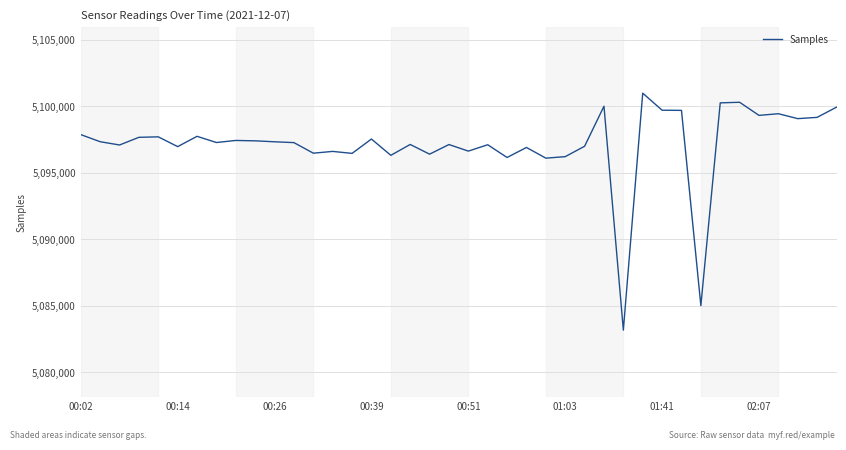

What is the greatest value displayed?

5100988